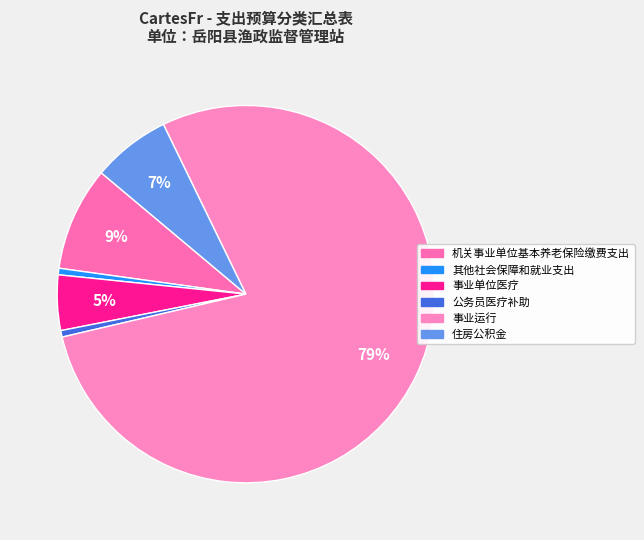

Which category has the smallest portion of the pie?

其他社会保障和就业支出